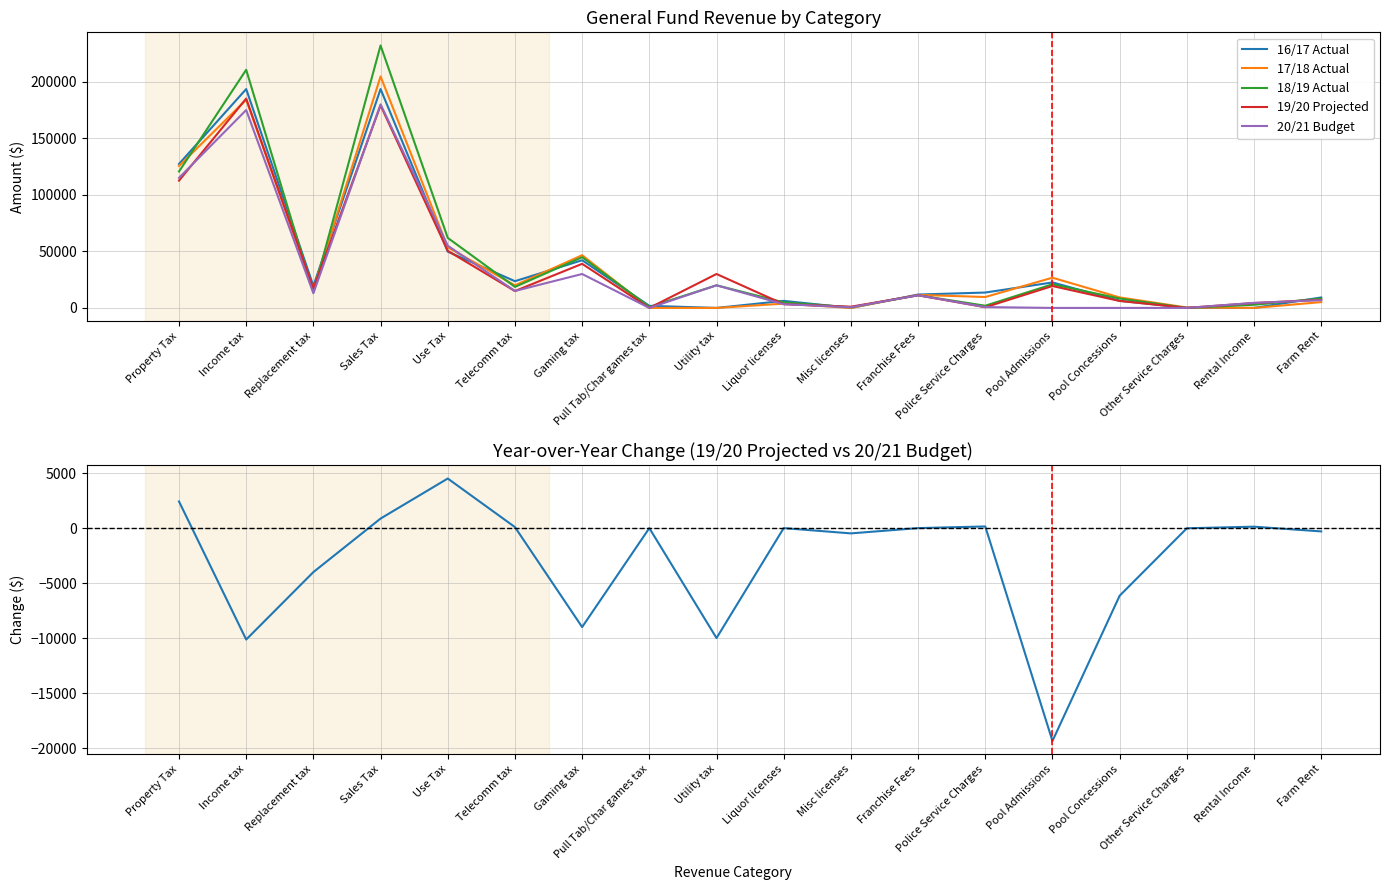

How many values in 20/21 Budget are above zero?

15